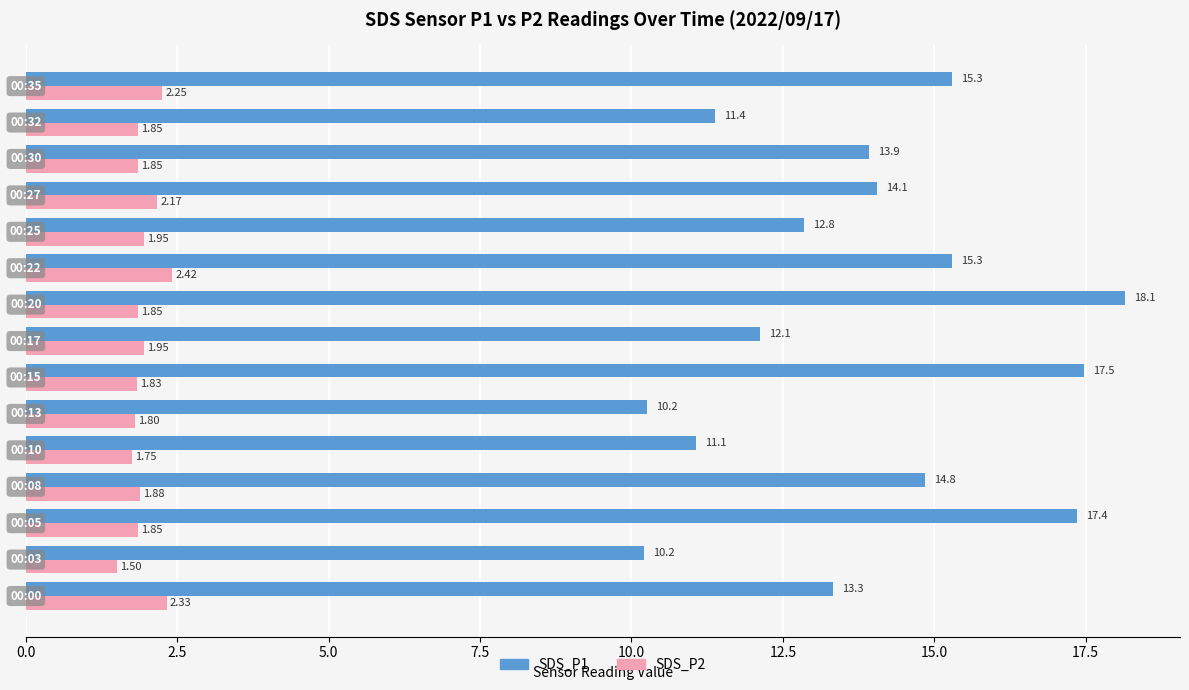

Rank the series by their maximum value, from lowest to highest.

SDS_P2, SDS_P1